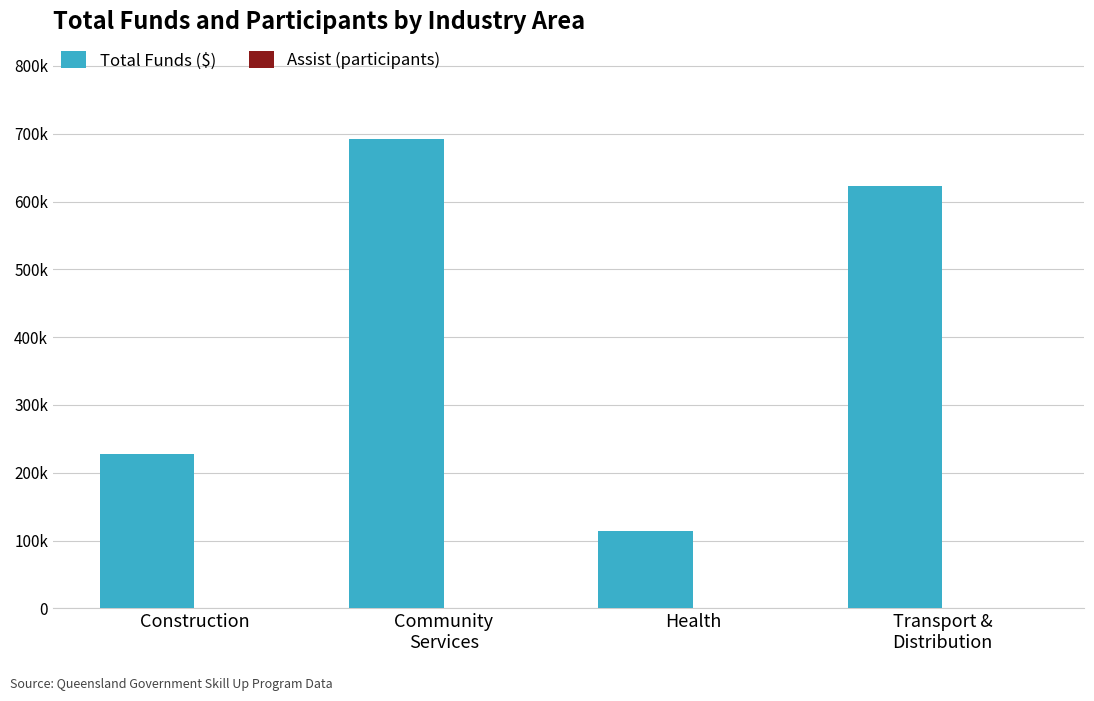

What is the difference between the second highest and second lowest values in the Assist (participants) series?

102